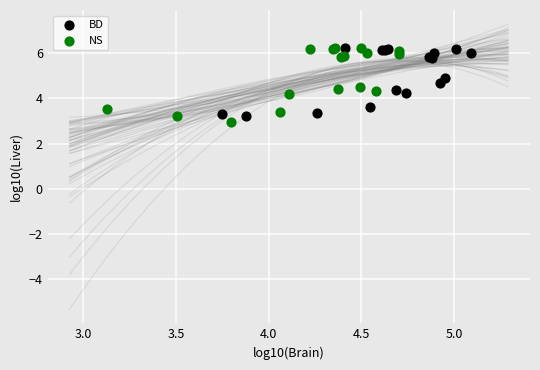

What are all the series names shown in the legend?

BD, NS